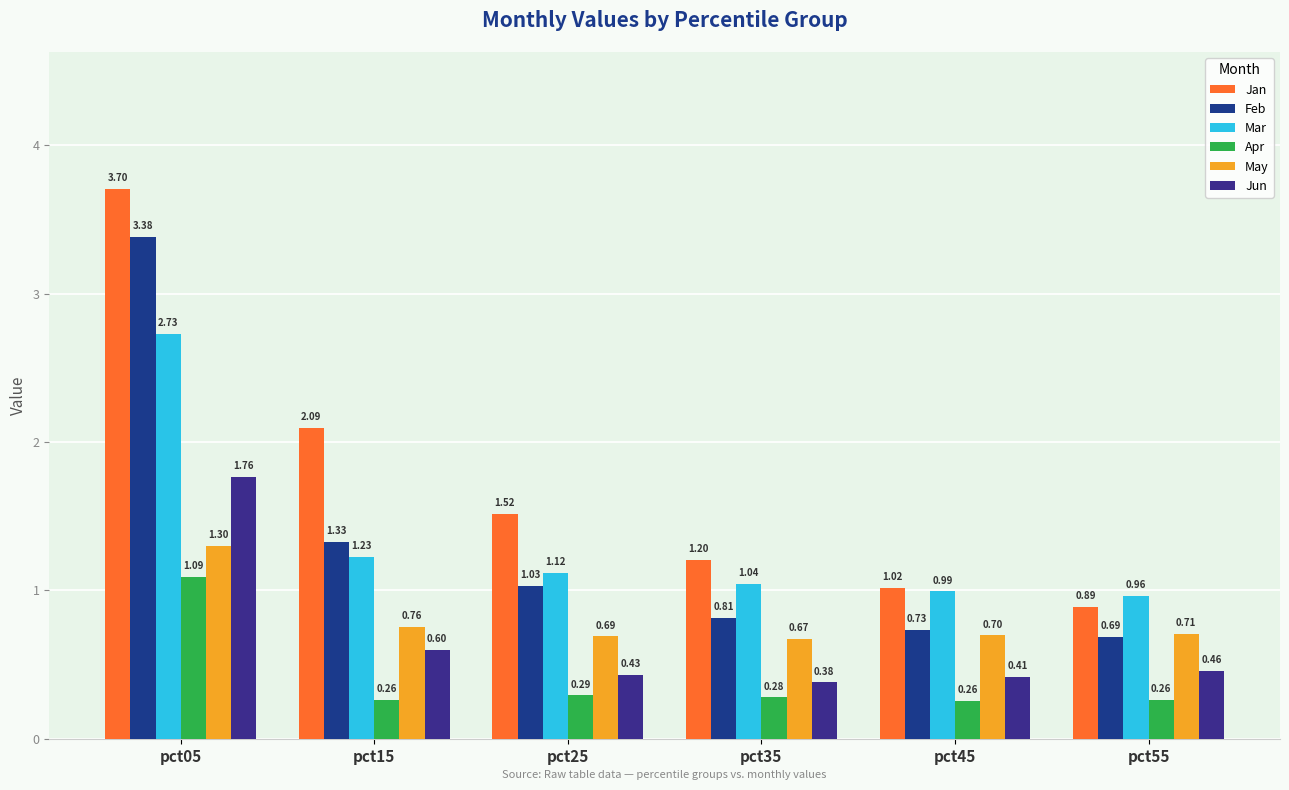

What is the sum of all May values?

4.8